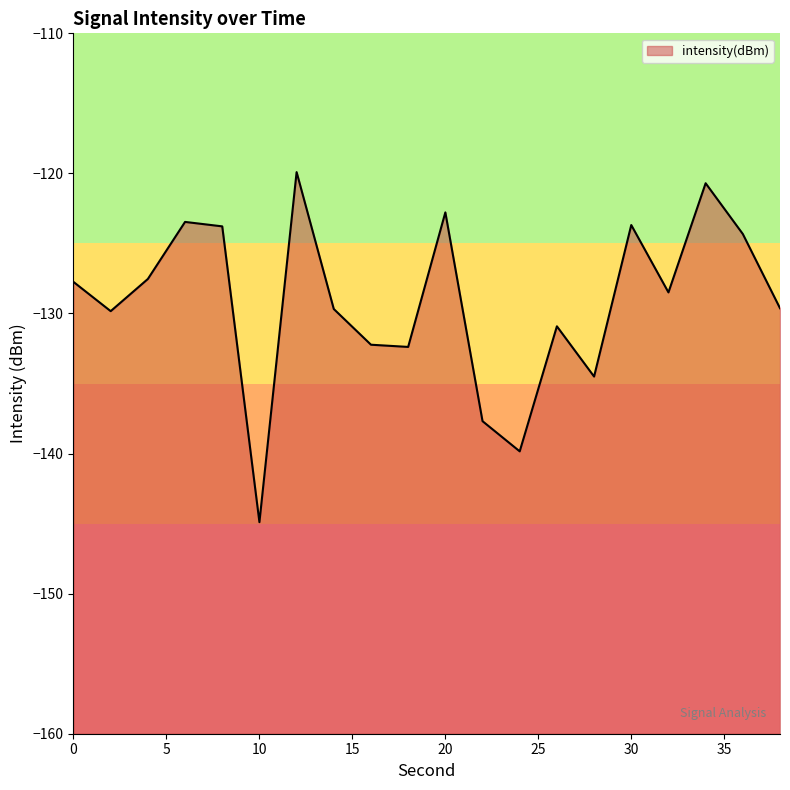

Reading left to right, extract all data points from this chart.

0=-127.7	2=-129.8	4=-127.5	6=-123.5	8=-123.8	10=-144.9	12=-119.9	14=-129.7	16=-132.2	18=-132.4	20=-122.8	22=-137.7	24=-139.8	26=-130.9	28=-134.5	30=-123.7	32=-128.5	34=-120.7	36=-124.3	38=-129.6